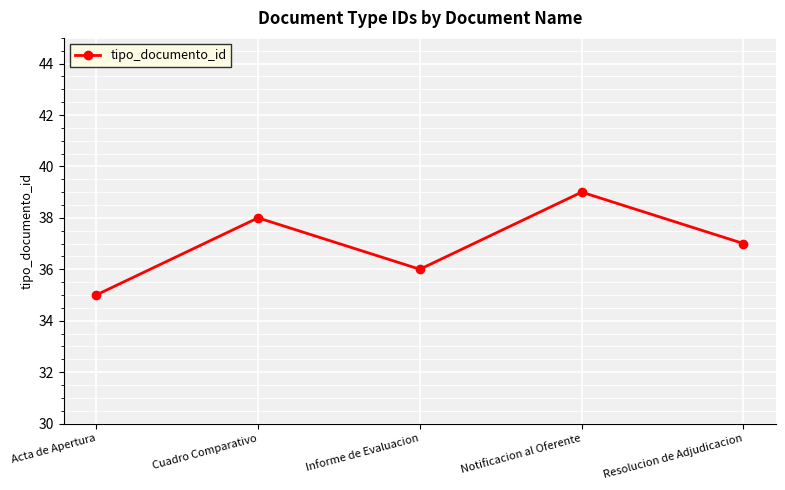

What is the value of the 5th point from the left?

37